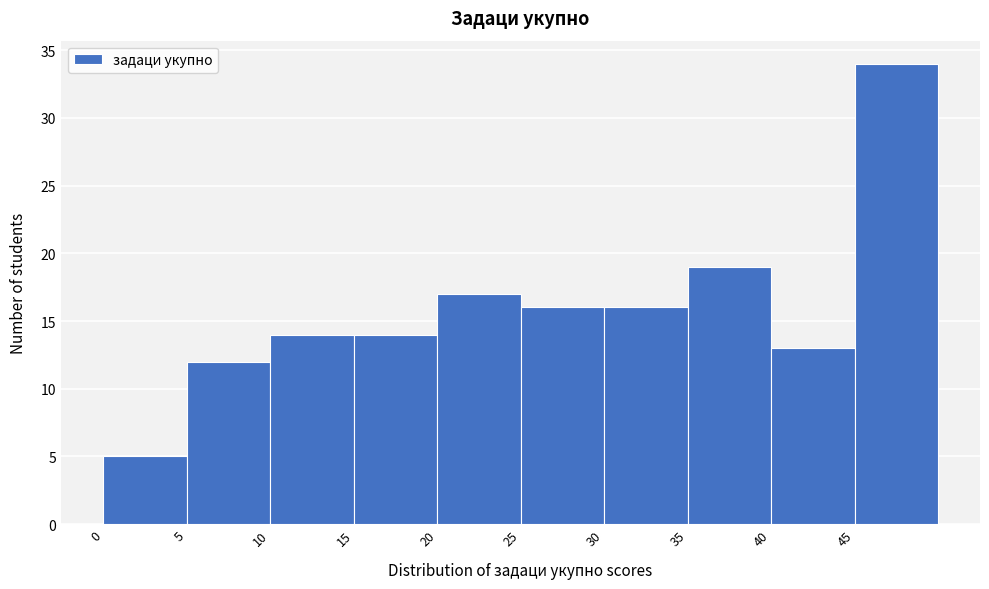

Which range on the x-axis has the tallest bar?

45 to 50